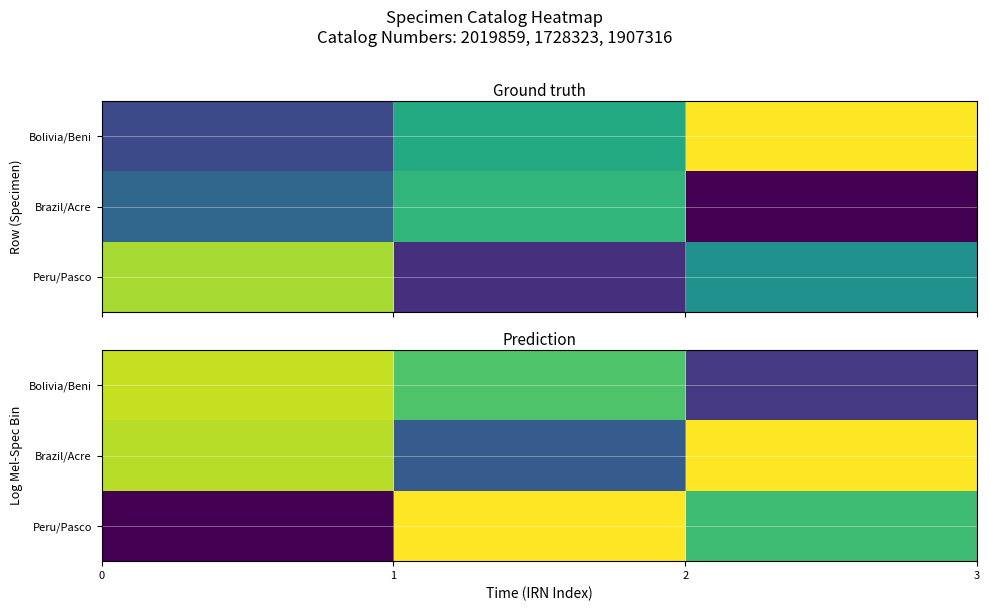

What is the lowest value of the Brazil/Acre series?

0.7